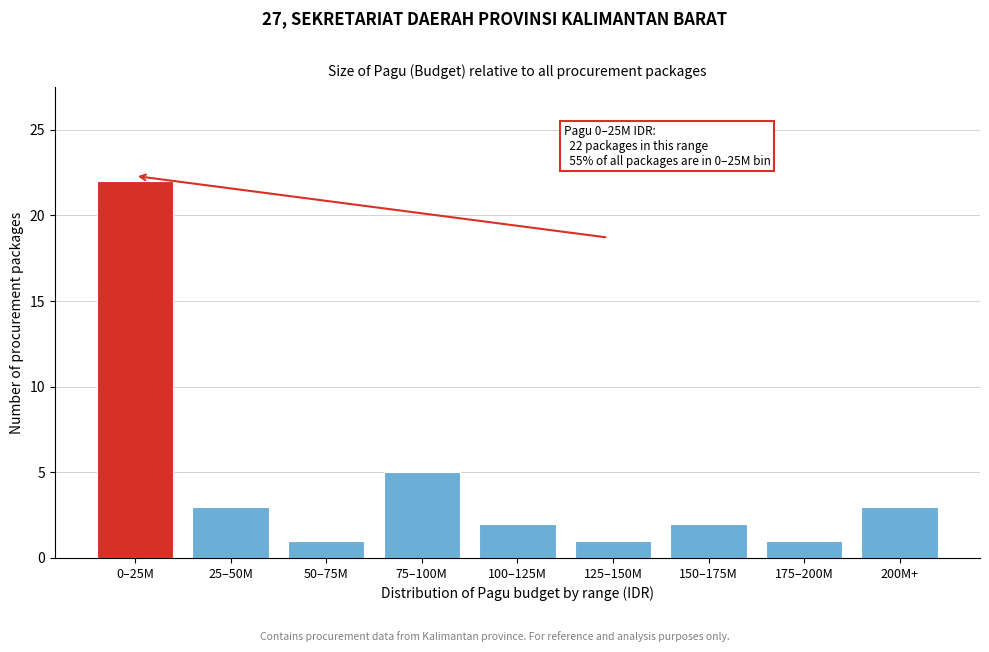

Reading right to left, extract all data points from this chart.

3	1	2	1	2	5	1	3	22